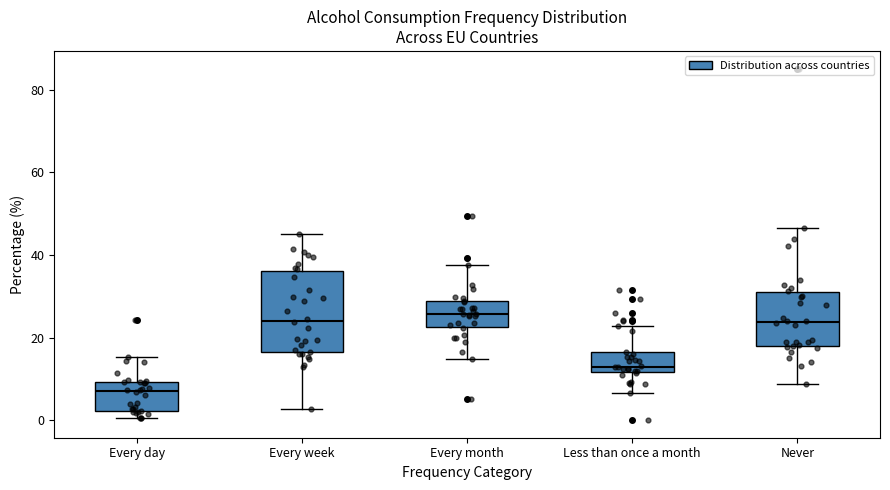

Comparing the boxes themselves (not the whiskers), which one is the tallest?

Every week